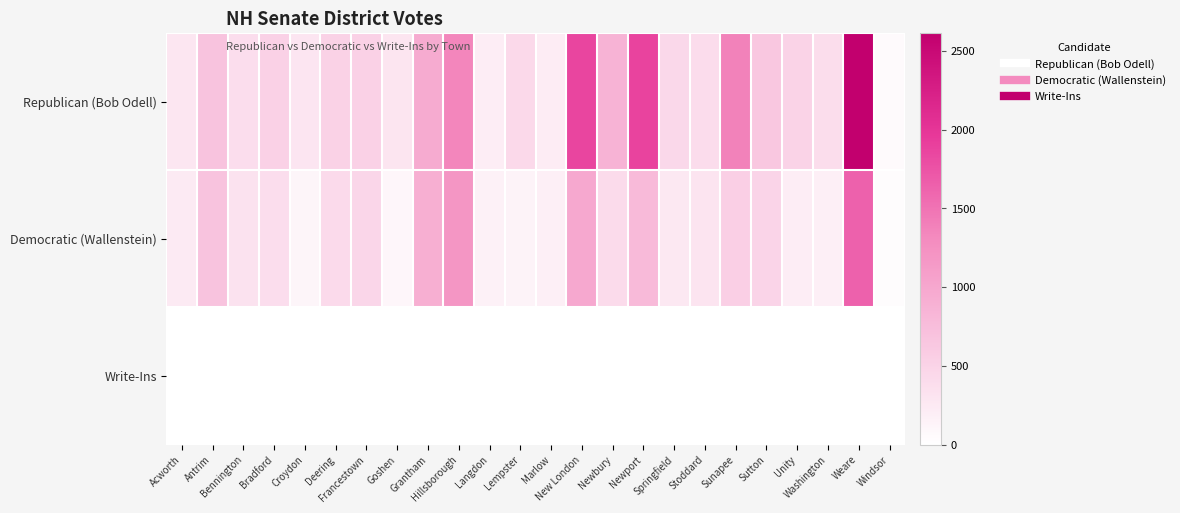

At how many categories does at least one series exceed 910?

6